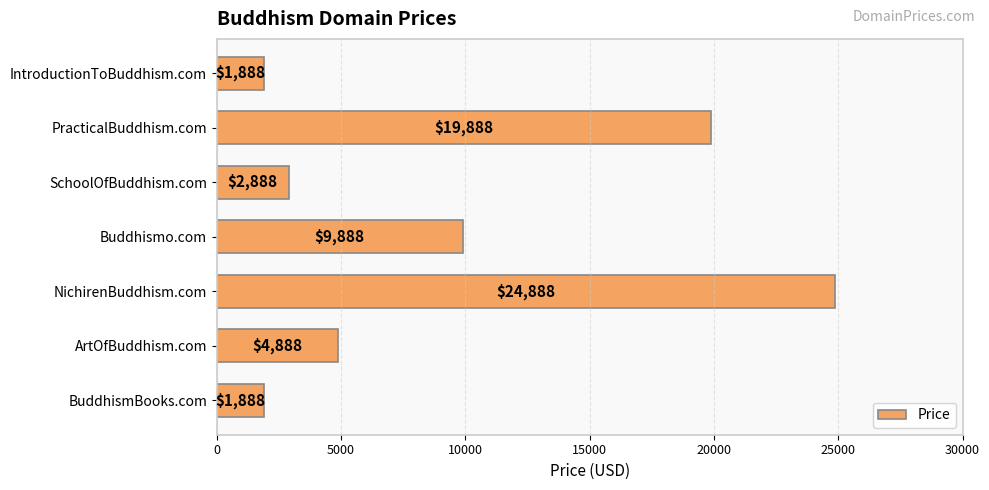

Which label corresponds to the largest value in the chart?

NichirenBuddhism.com